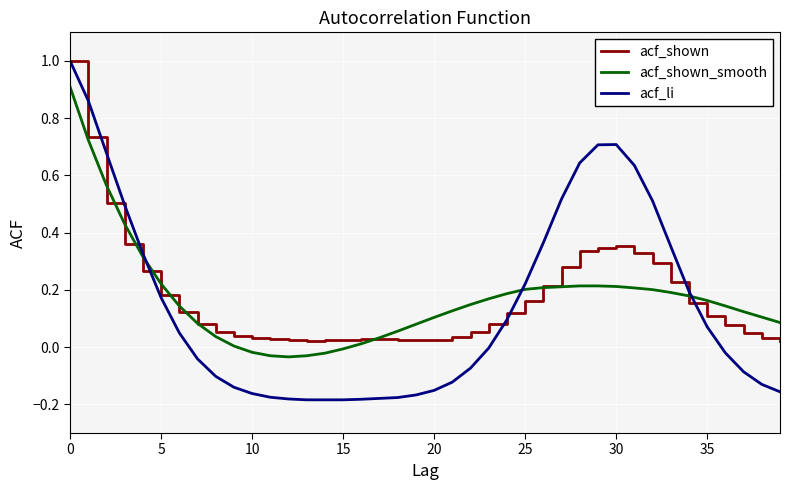

What is the highest value of the acf_shown series?

1.0